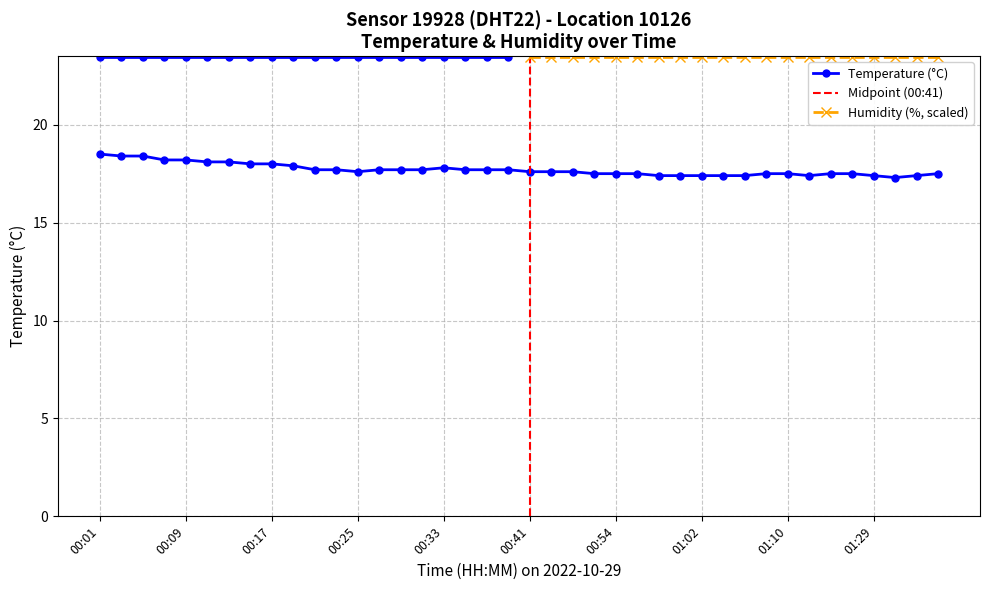

The value at 00:29 is 23.8. True or false?

False